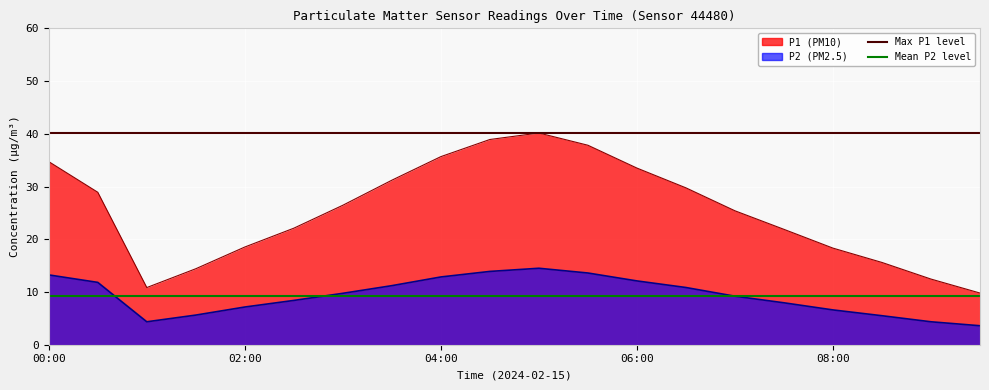

What value does the Mean P2 level series have at 02:00?

9.3